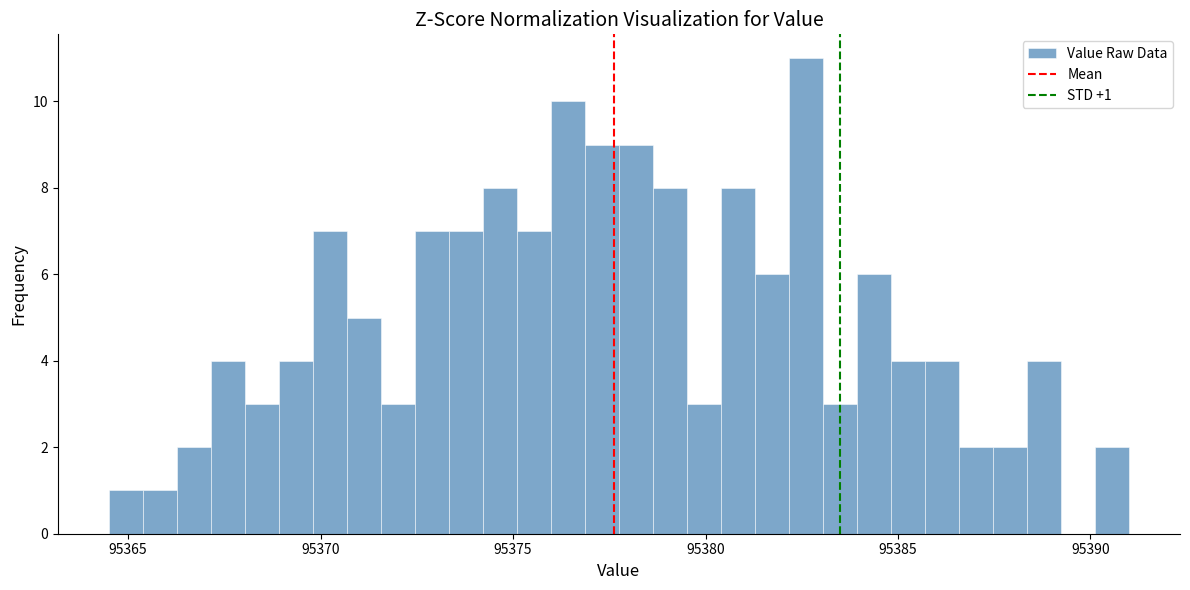

Around what value on the x-axis is the tallest bar? Give the approximate position of its centre, as read against the axis.

95382.5